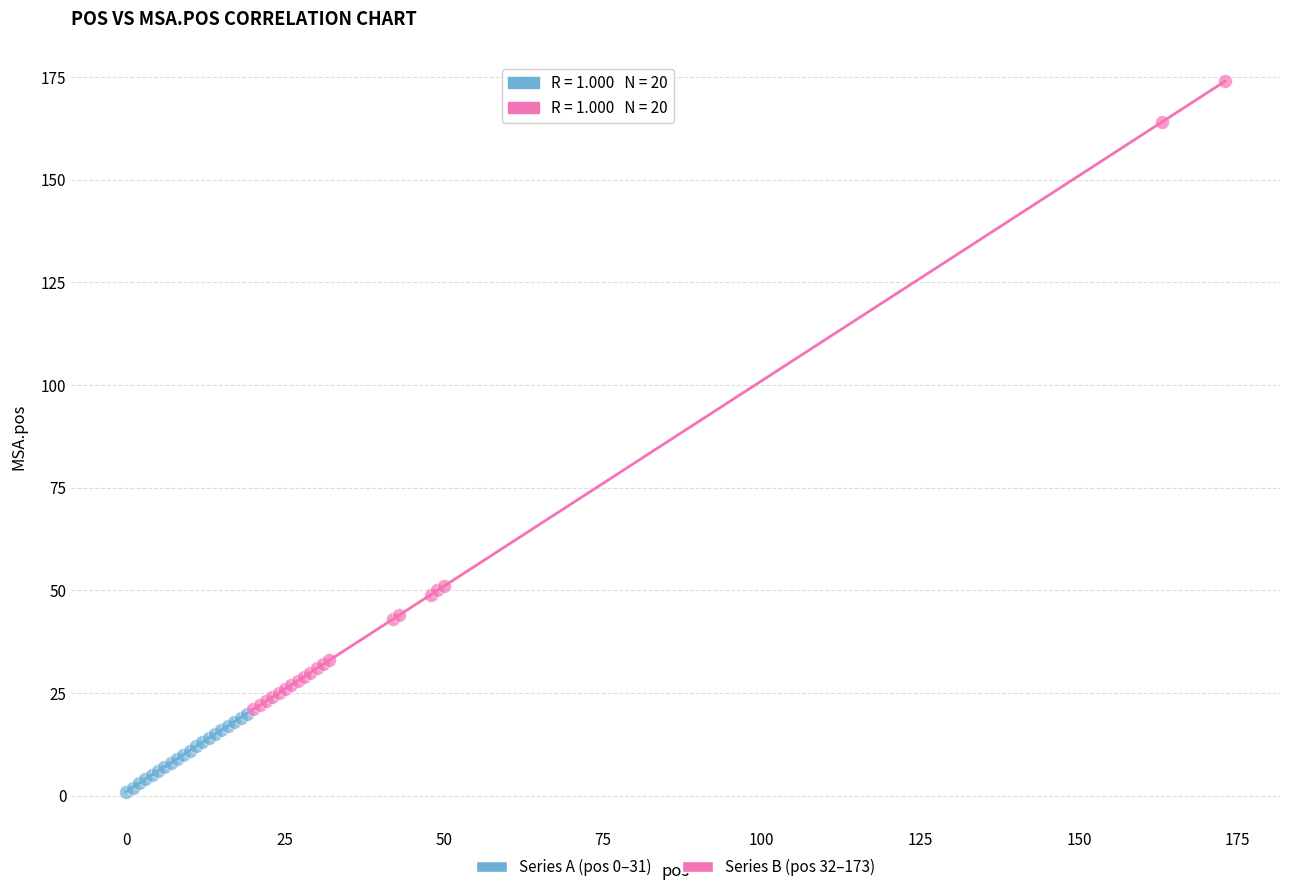

Which series reaches the minimum Y coordinate?

Series A (pos 0–31)